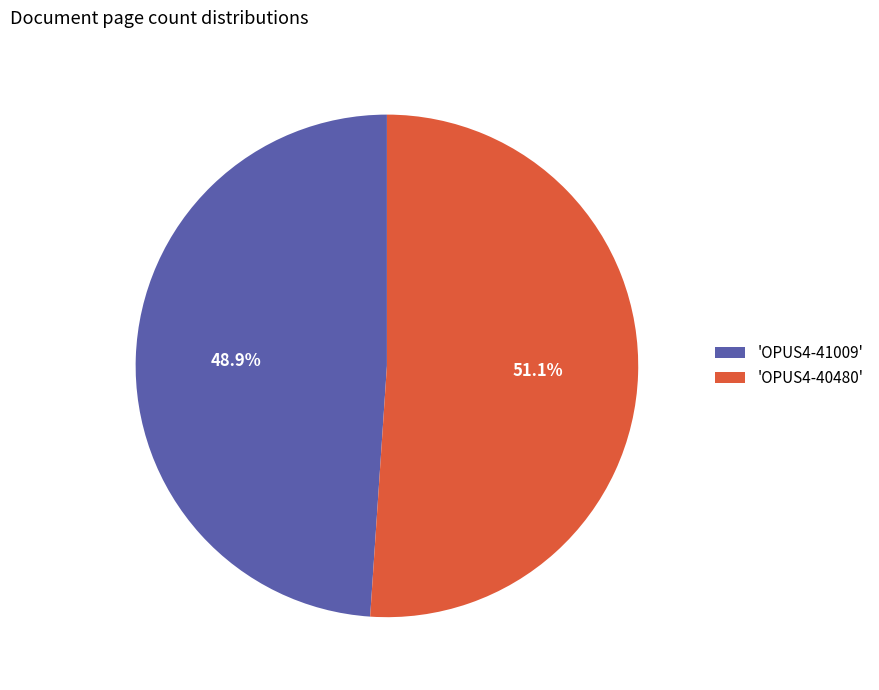

To the nearest percent, what is the difference between the largest and smallest slice percentages?

2%